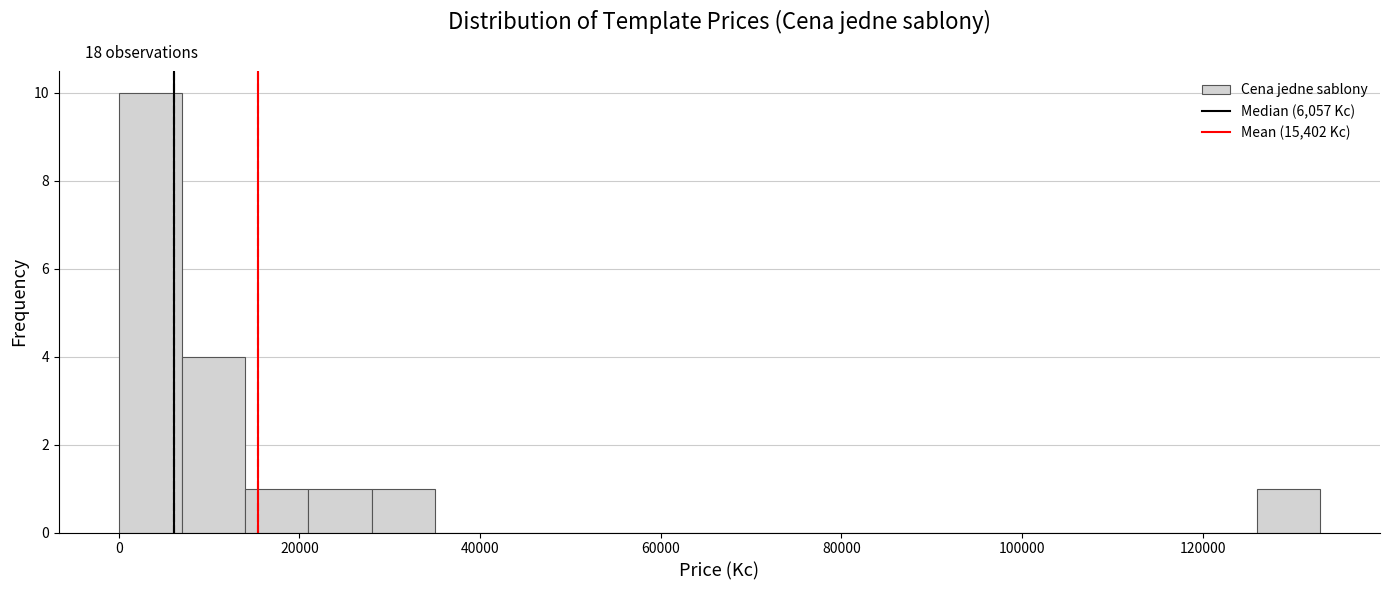

Around what value on the x-axis is the tallest bar? Give the approximate position of its centre, as read against the axis.

4000